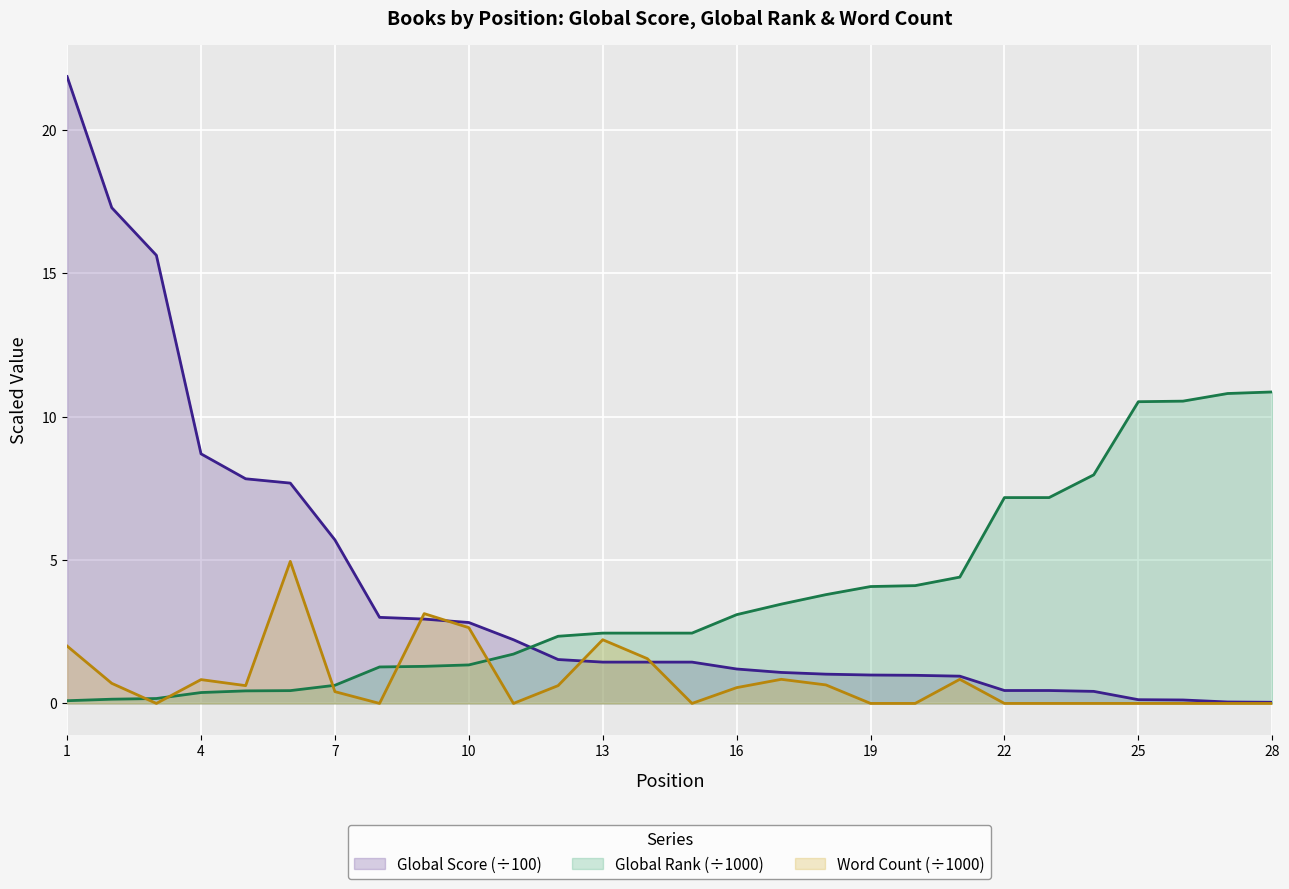

What are all the series names shown in the legend?

Global Score (÷100), Global Rank (÷1000), Word Count (÷1000)